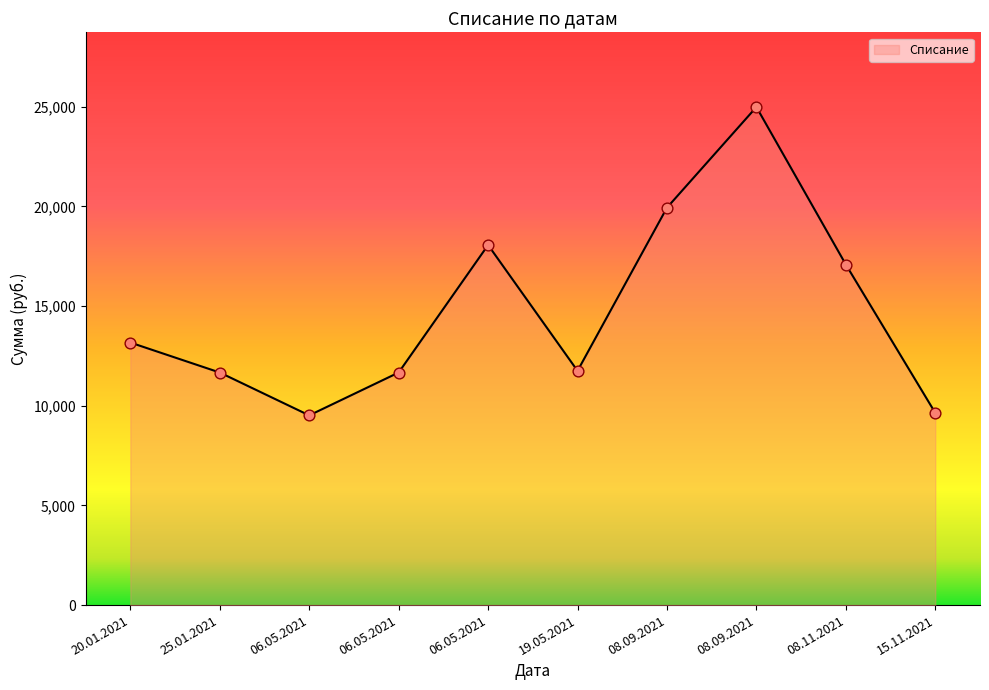

Which has a higher value, 06.05.2021 or 06.05.2021?

06.05.2021